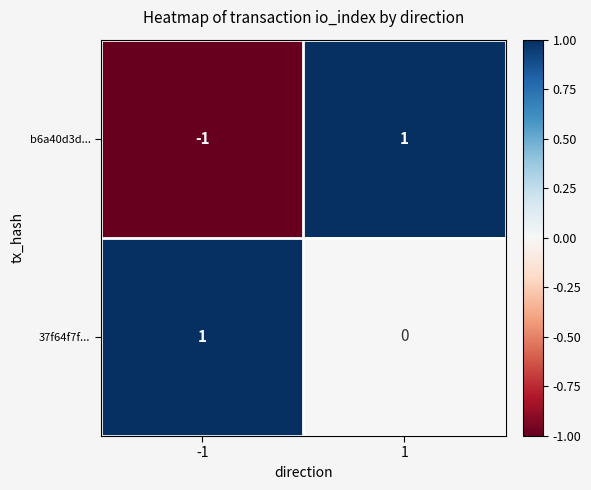

True or false: 37f64f7f... has a value of 0 at -1.

False